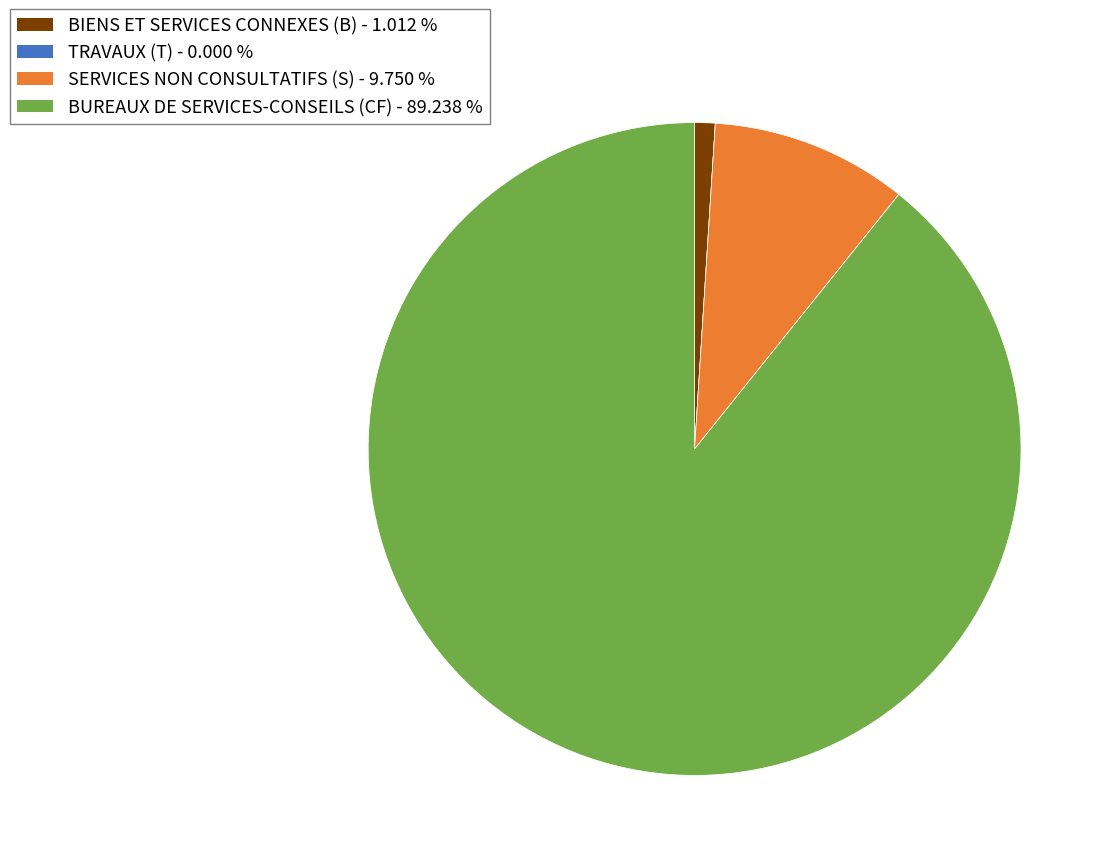

Does BUREAUX DE SERVICES-CONSEILS (CF) account for over 50% of the chart?

Yes